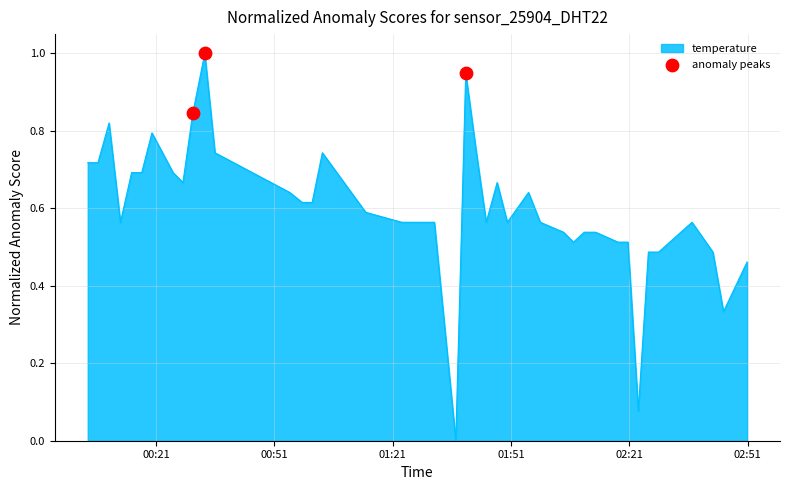

What is the maximum value shown in the chart?

1.0